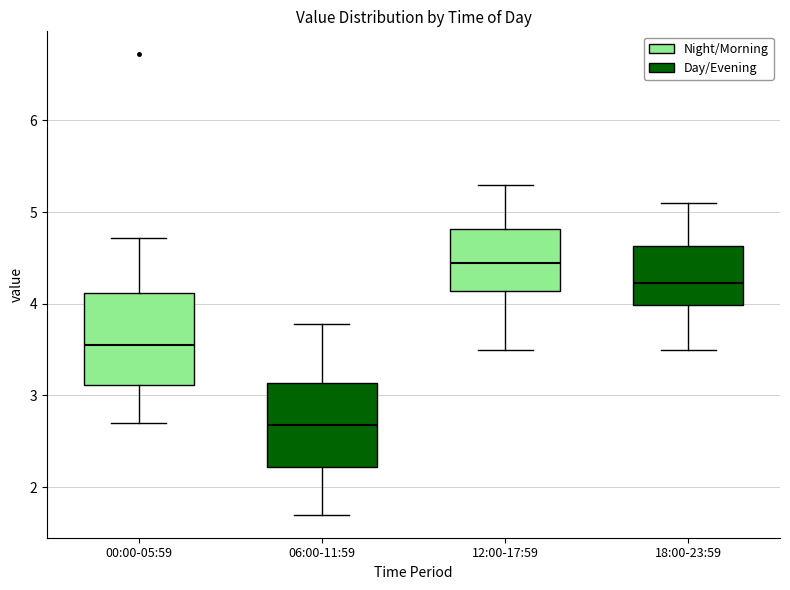

Reading left to right, read every box against the y-axis: the position of its median line, the range the box covers, and the ends of its whiskers. The values are not printed on the chart, so give them approximately, as read against the axis.

00:00-05:59: median 3.6, box 3.1 to 4.1, whiskers 2.7 to 4.7
06:00-11:59: median 2.7, box 2.2 to 3.1, whiskers 1.7 to 3.8
12:00-17:59: median 4.5, box 4.1 to 4.8, whiskers 3.5 to 5.3
18:00-23:59: median 4.2, box 4.0 to 4.6, whiskers 3.5 to 5.1